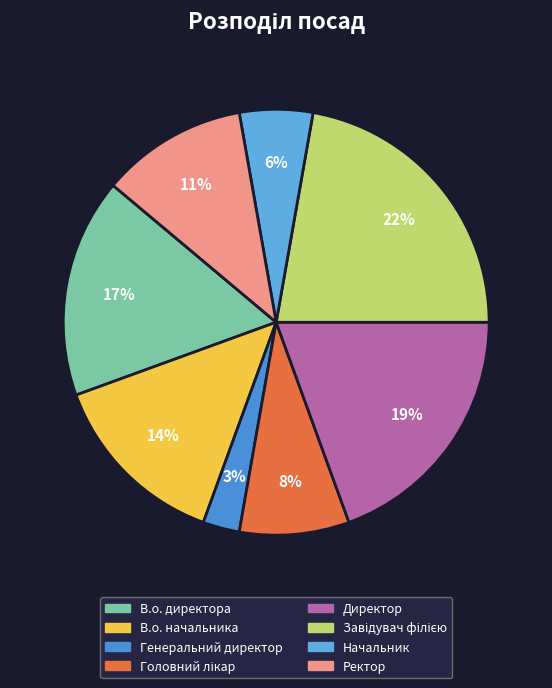

Count the number of slices in the pie.

8